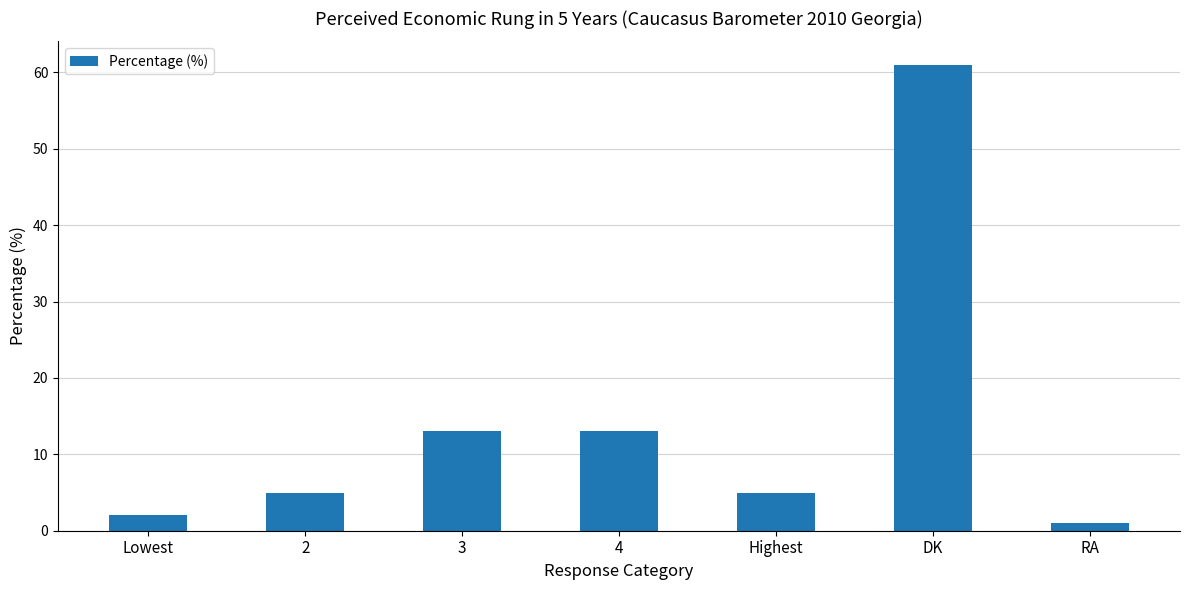

What is the label of the 1st bar from the right?

RA